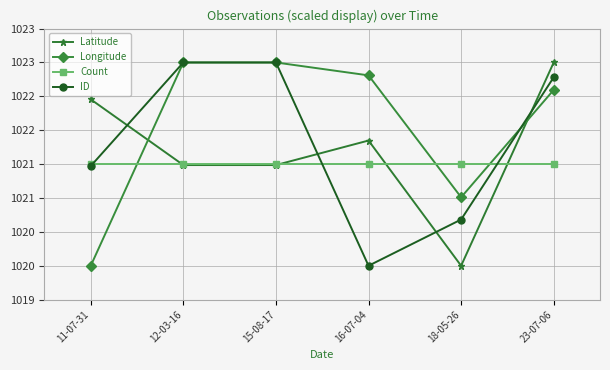

The value of Latitude at 18-05-26 is 399.7. True or false?

False